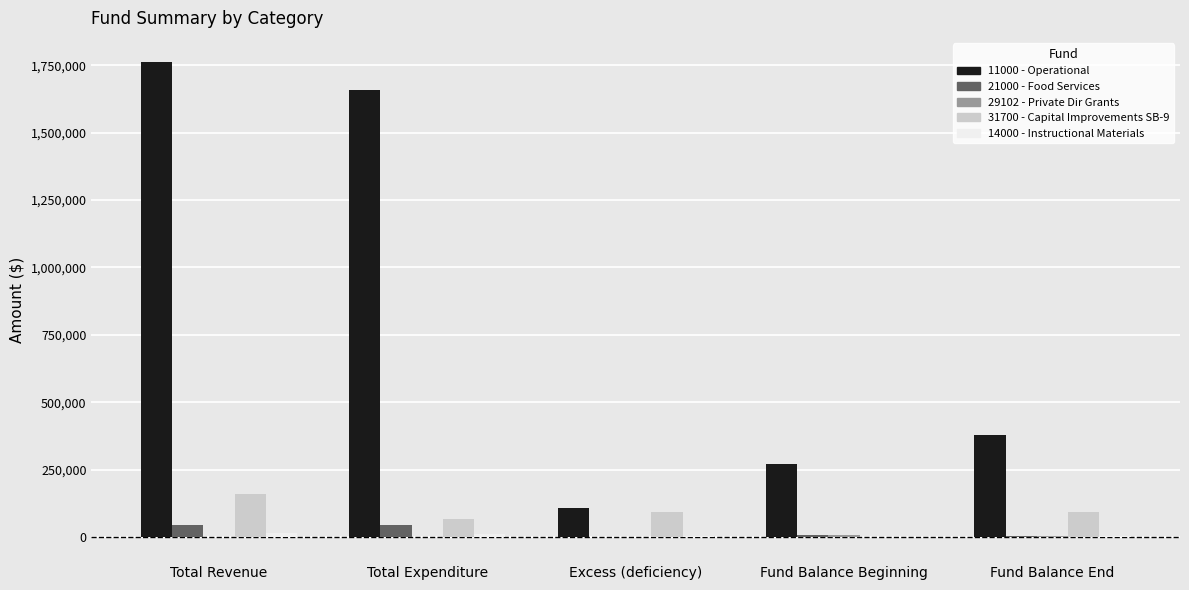

Is the value of 21000 - Food Services at Total Revenue greater than the value of 11000 - Operational at Excess (deficiency)?

No